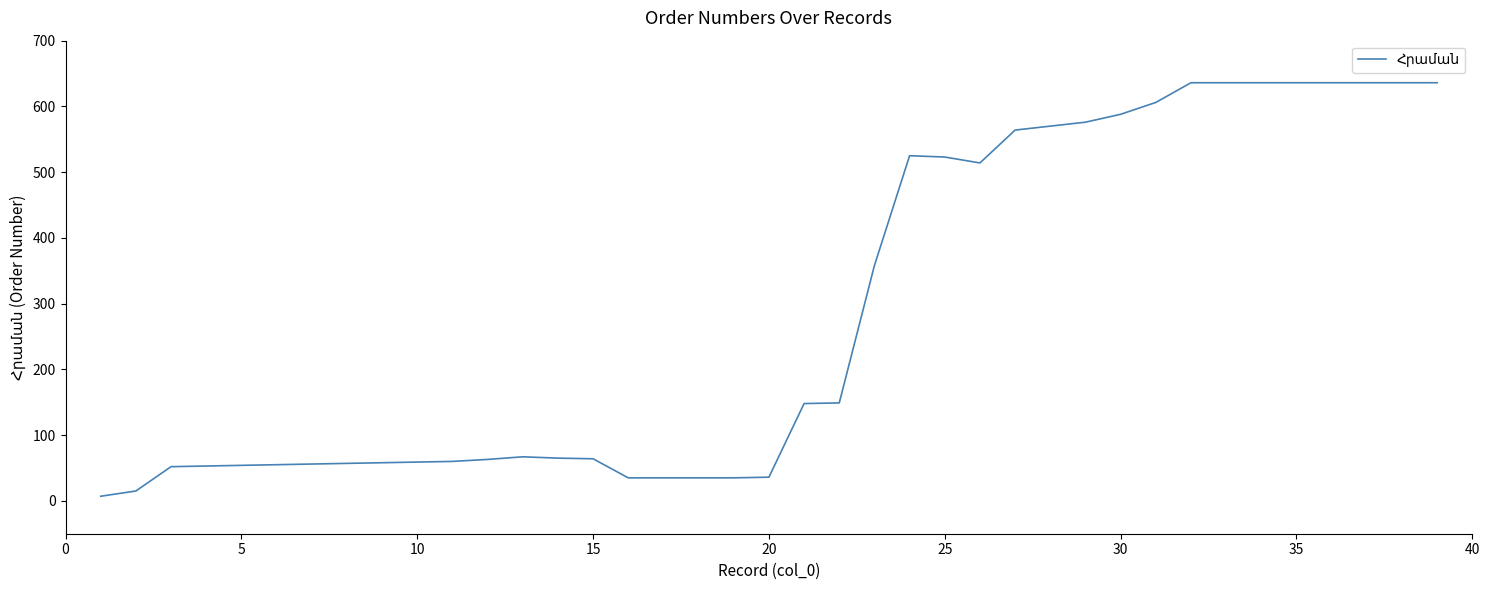

What is the difference between the maximum and minimum values?

629